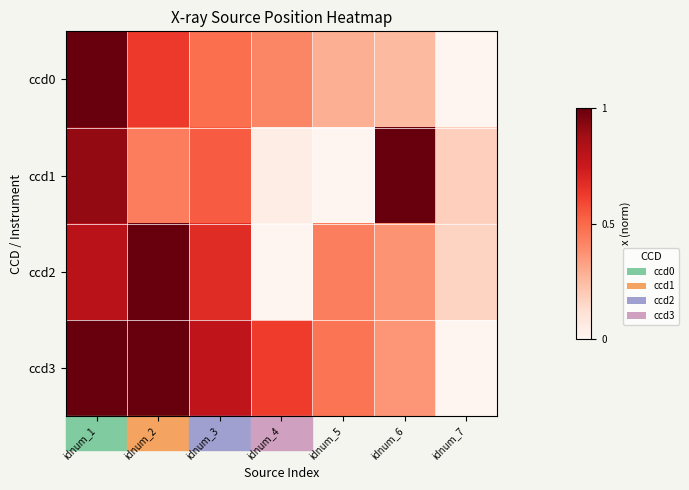

Rank the series by their maximum value, from highest to lowest.

ccd0, ccd1, ccd2, ccd3